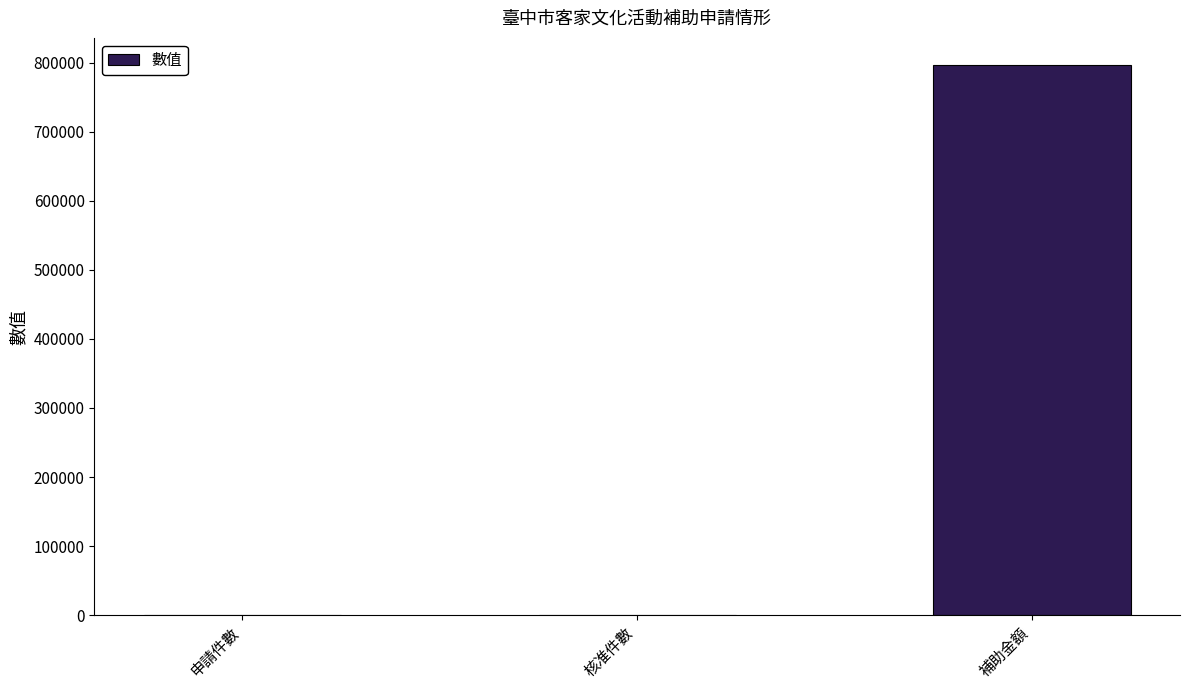

At which label is the value closest to 398139?

申請件數